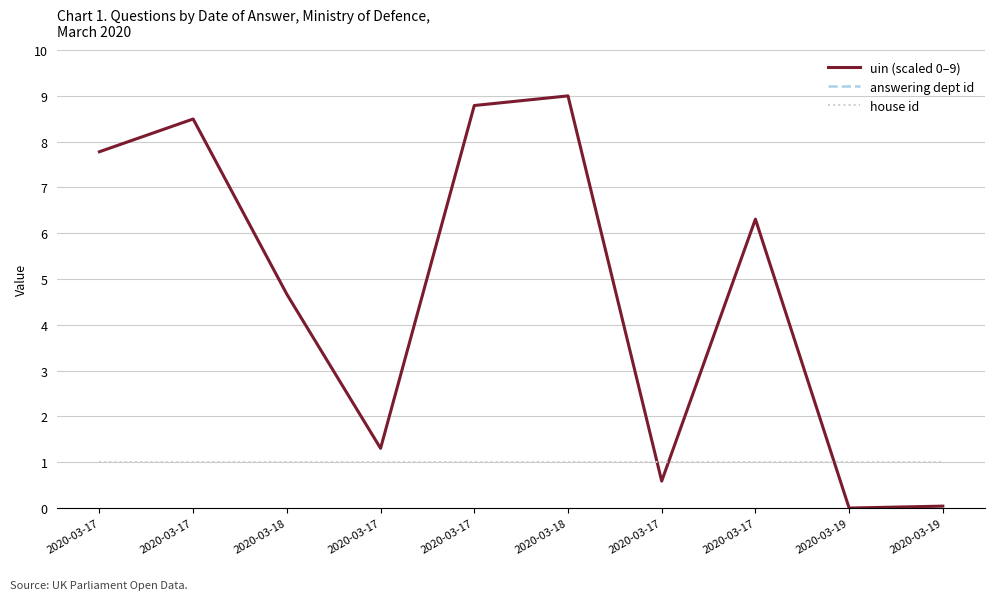

At which category is the sum across all series the highest?

2020-03-18